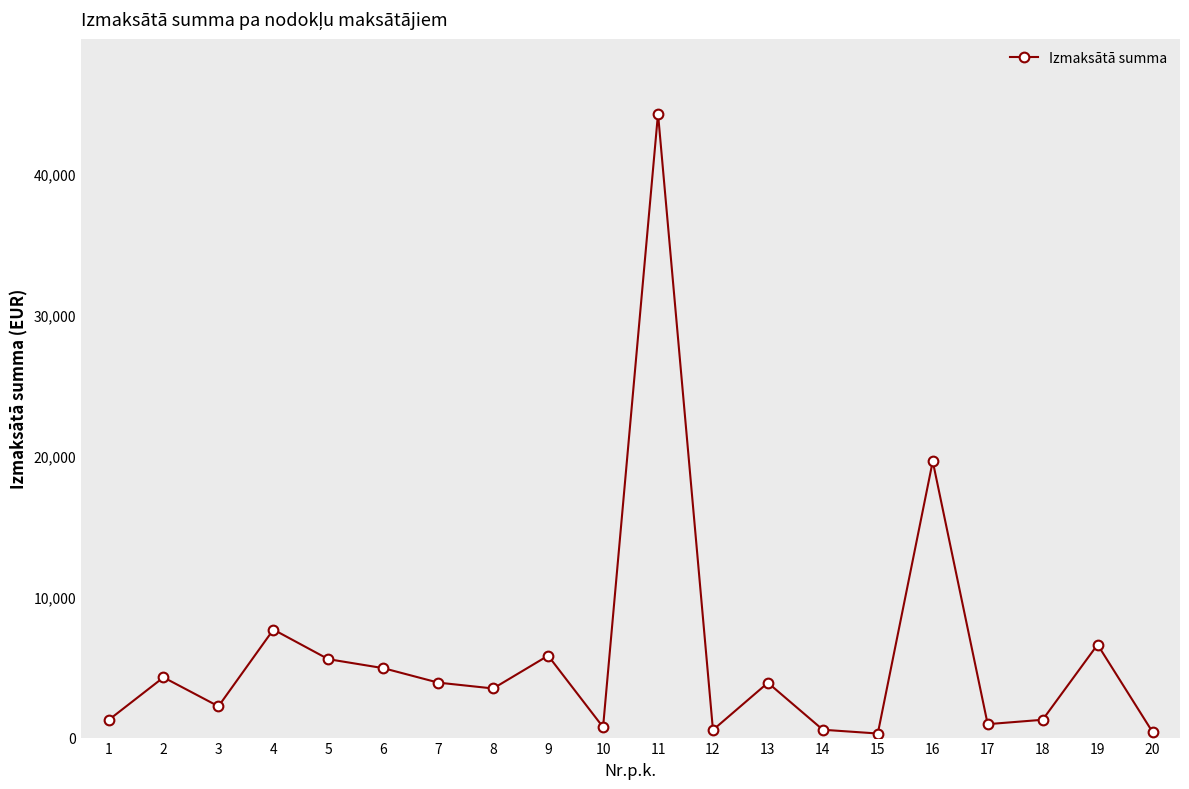

What is the sum of all values?

118151.2